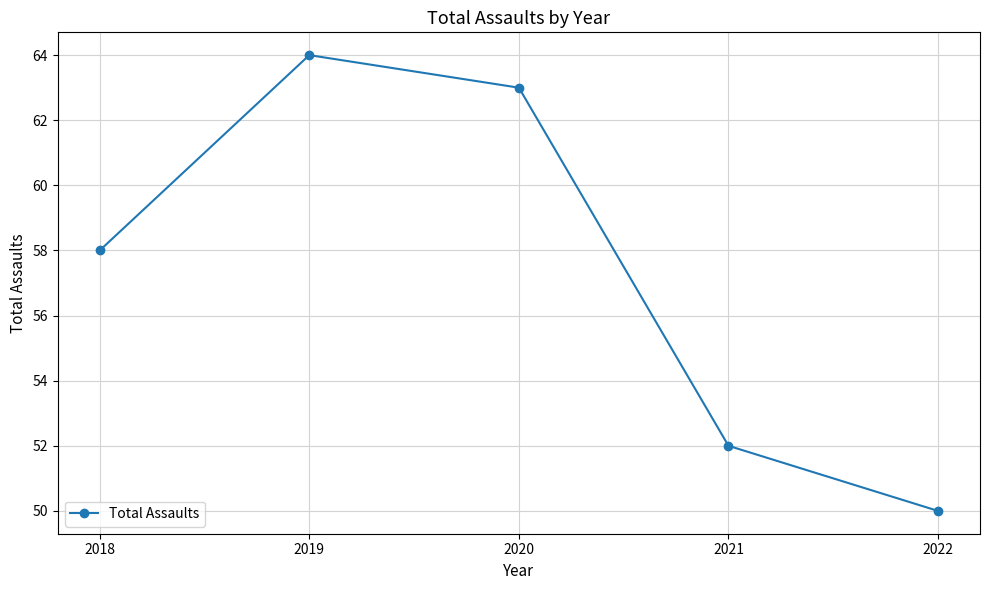

The value at 2021 is 91. True or false?

False